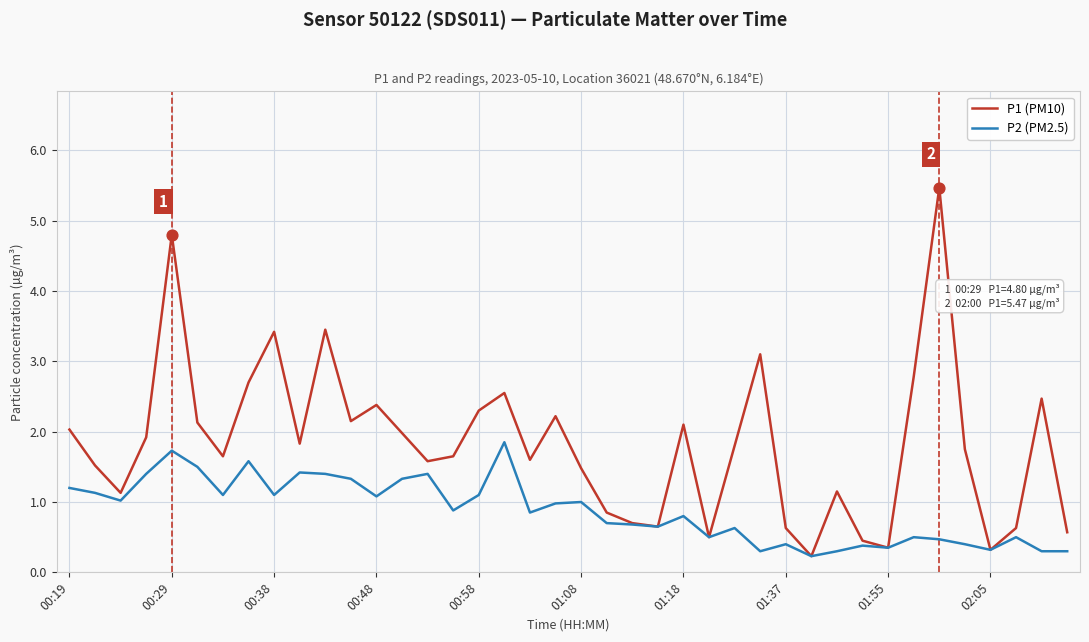

Which series has the widest spread of values?

P1 (PM10)